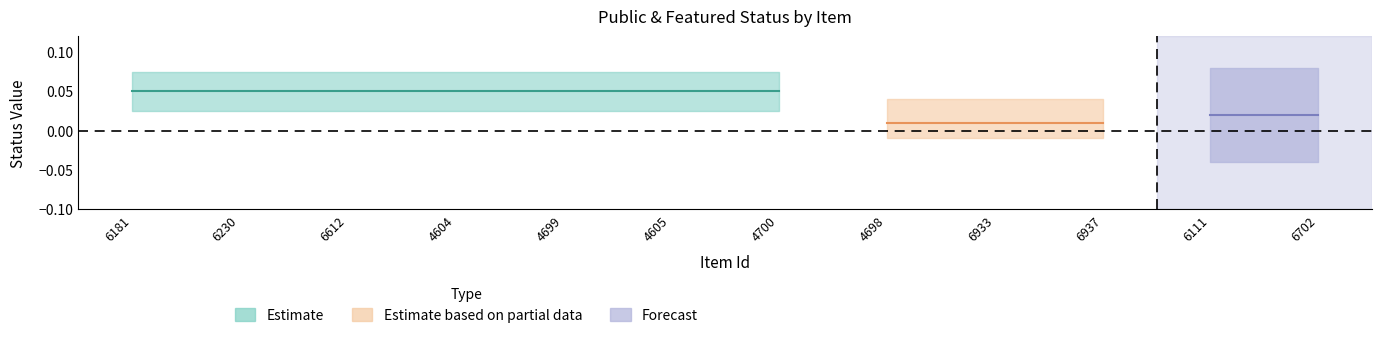

True or false: featured and public cross at least once.

False